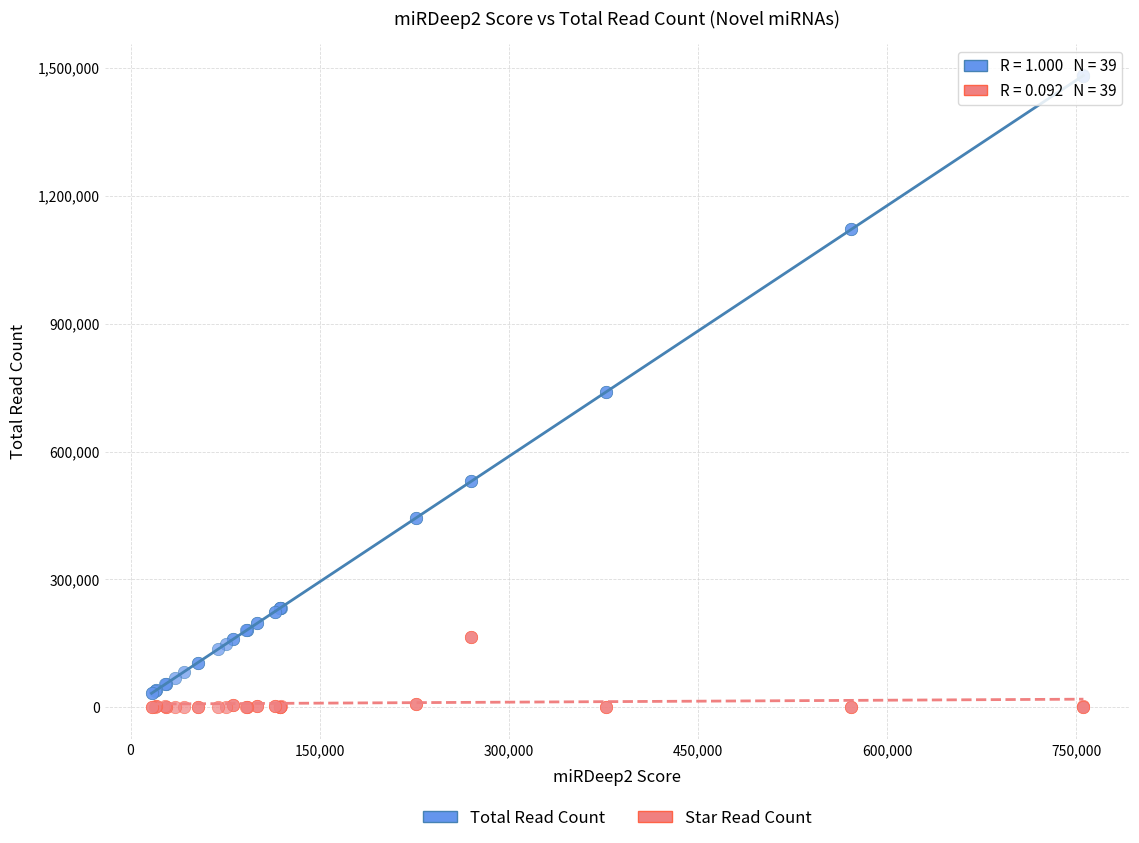

What are all the series names shown in the legend?

Total Read Count, Star Read Count